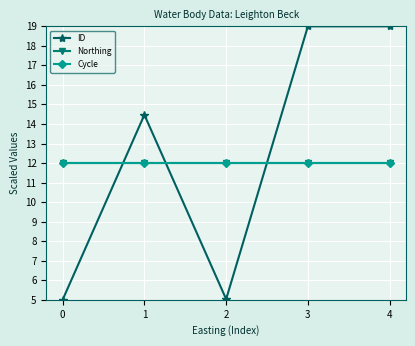

Rank the categories by ID value from lowest to highest.

0, 2, 1, 4, 3